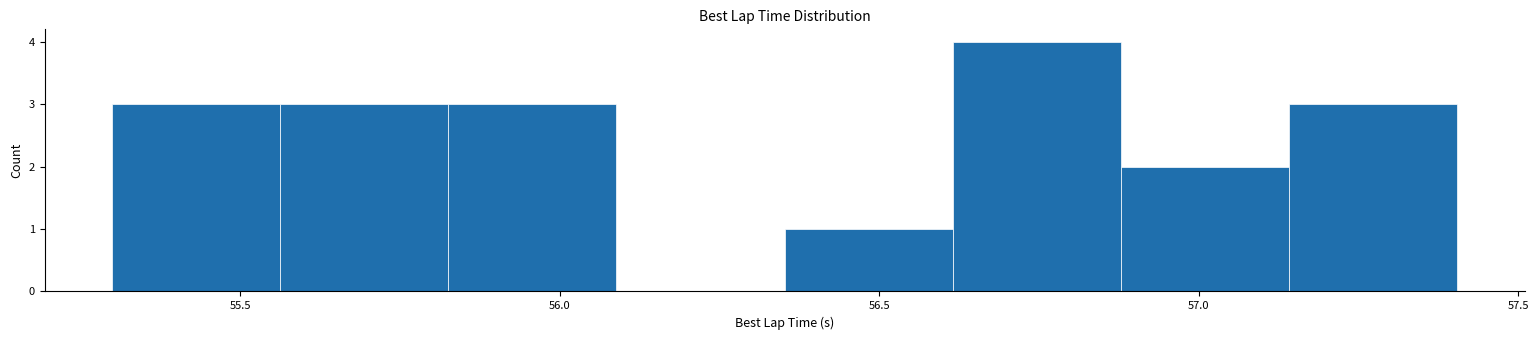

Over which range of the x-axis is the bar tallest?

56.60 to 56.90